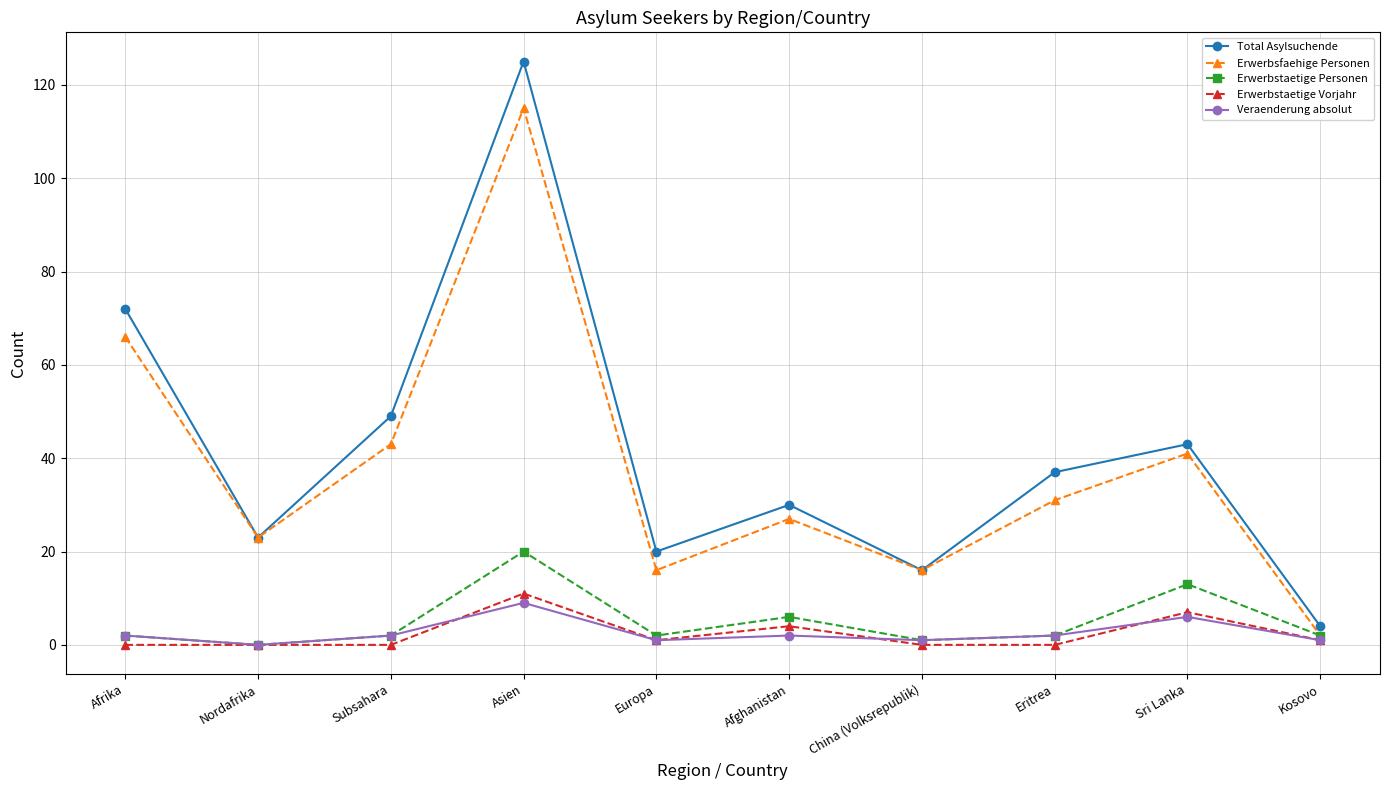

Where is the first local maximum for Erwerbsfaehige Personen?

Asien